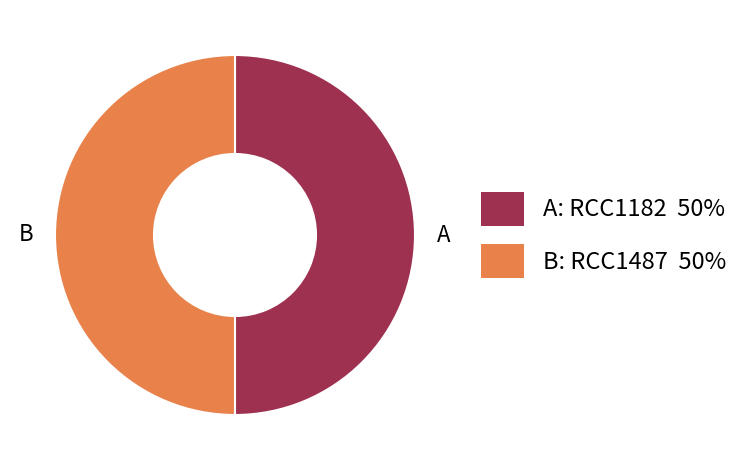

What is the ratio of the value at A to the value at B?

1.0